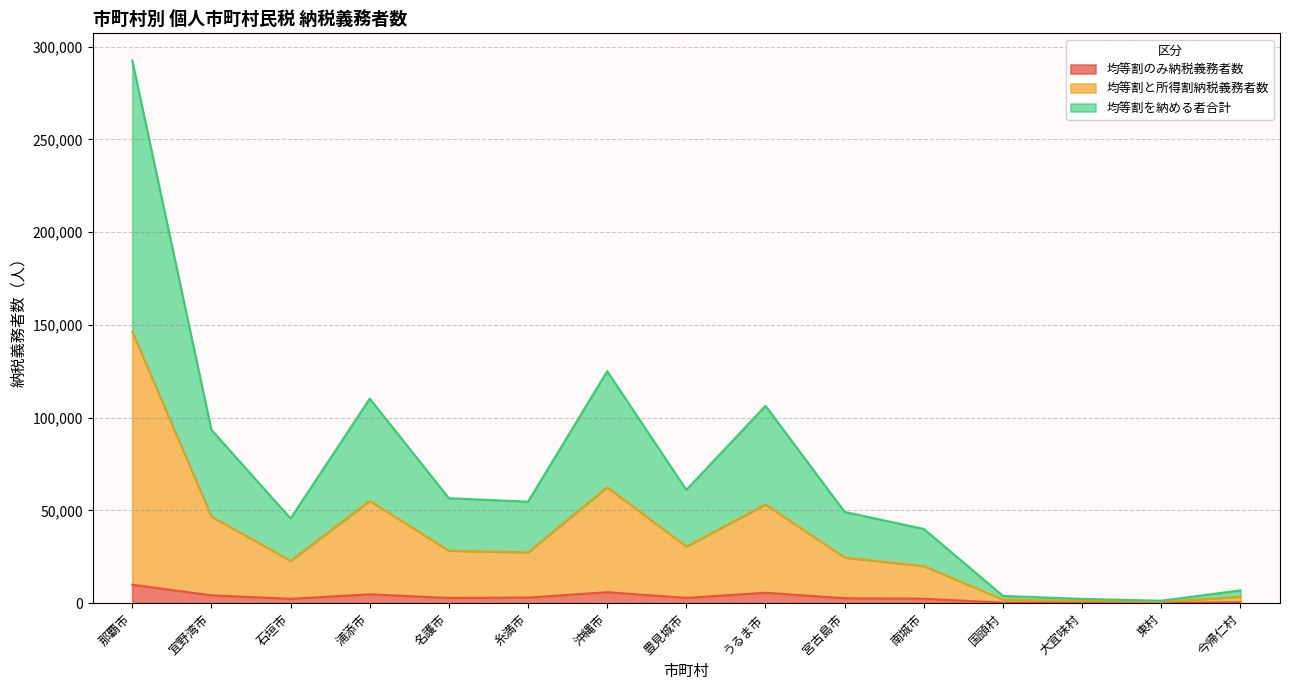

At which label is 均等割のみ納税義務者数 closest to 5027?

浦添市